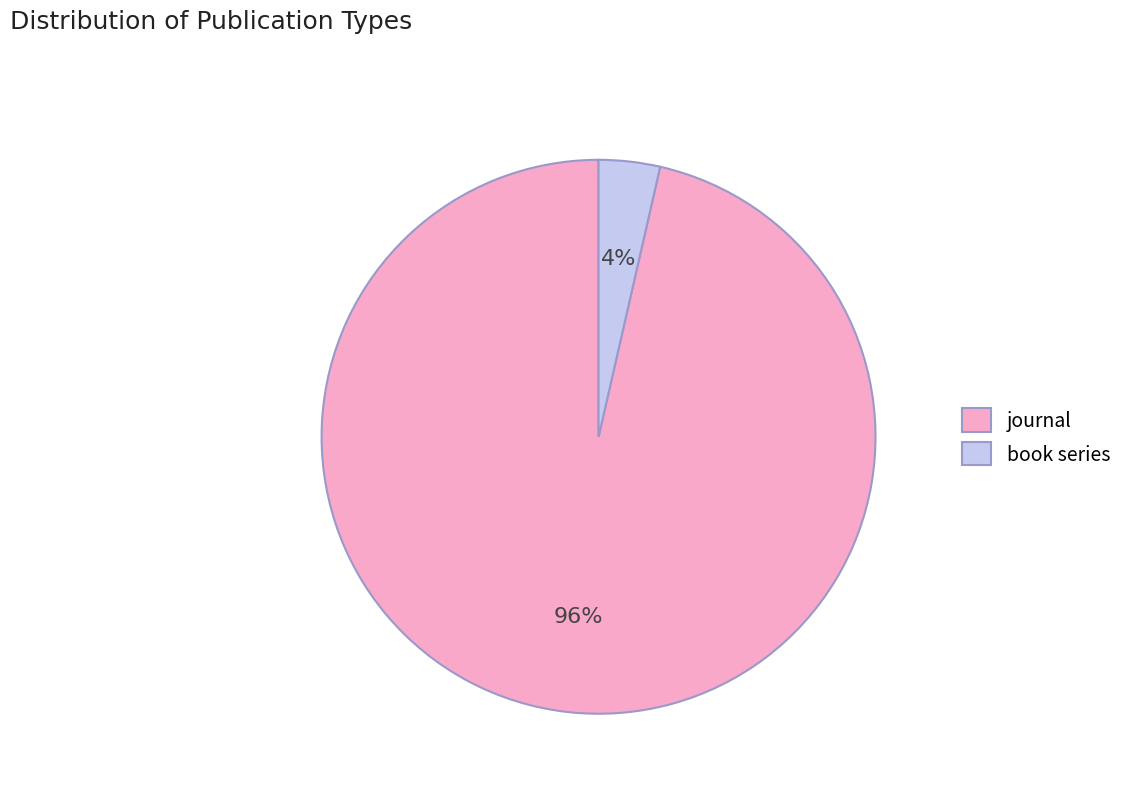

True or false: journal accounts for 96% of the total.

True